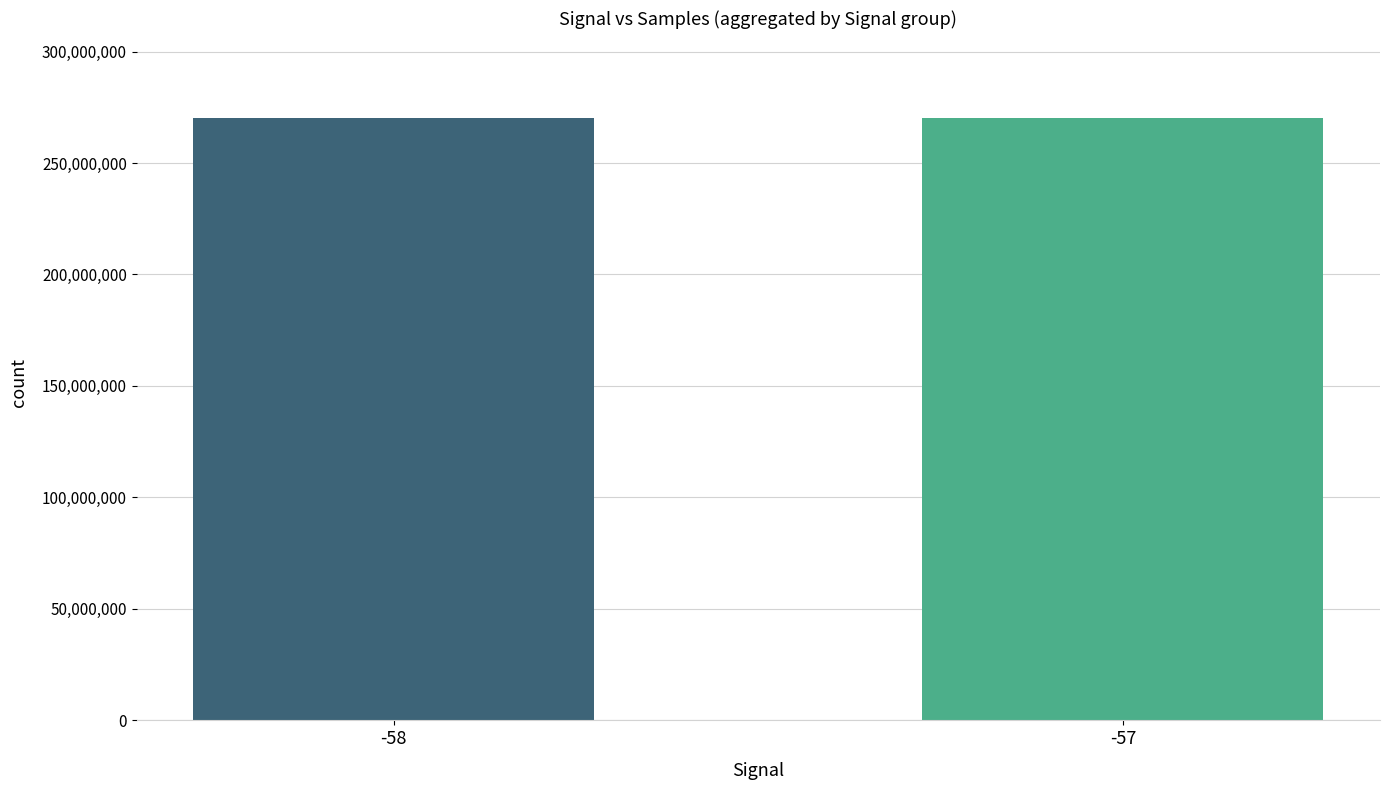

Is it true that the value at -58 is 270266326?

True